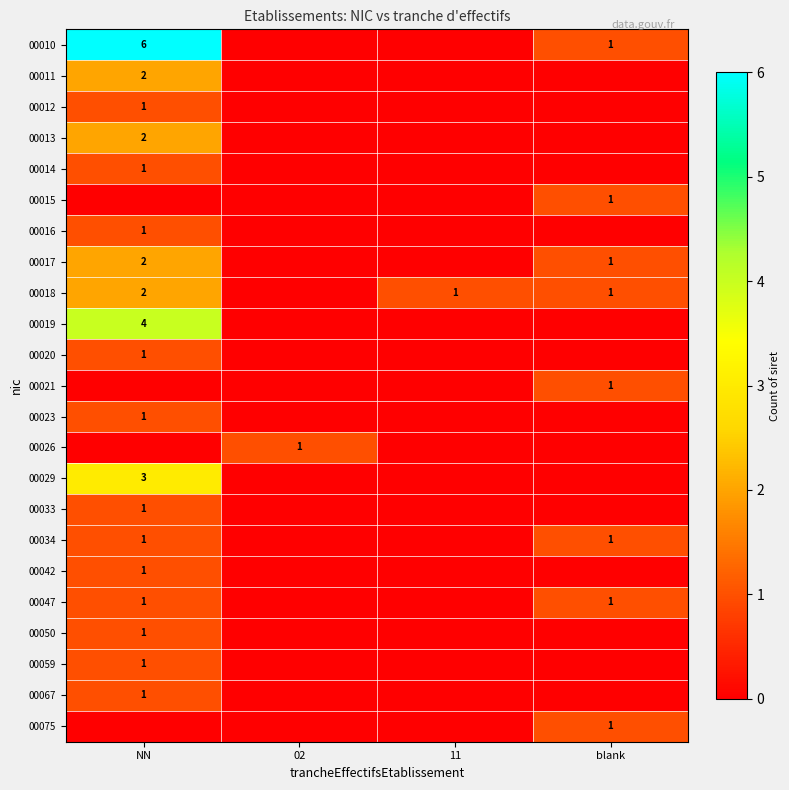

The value of 00014 at NN is 1. True or false?

True